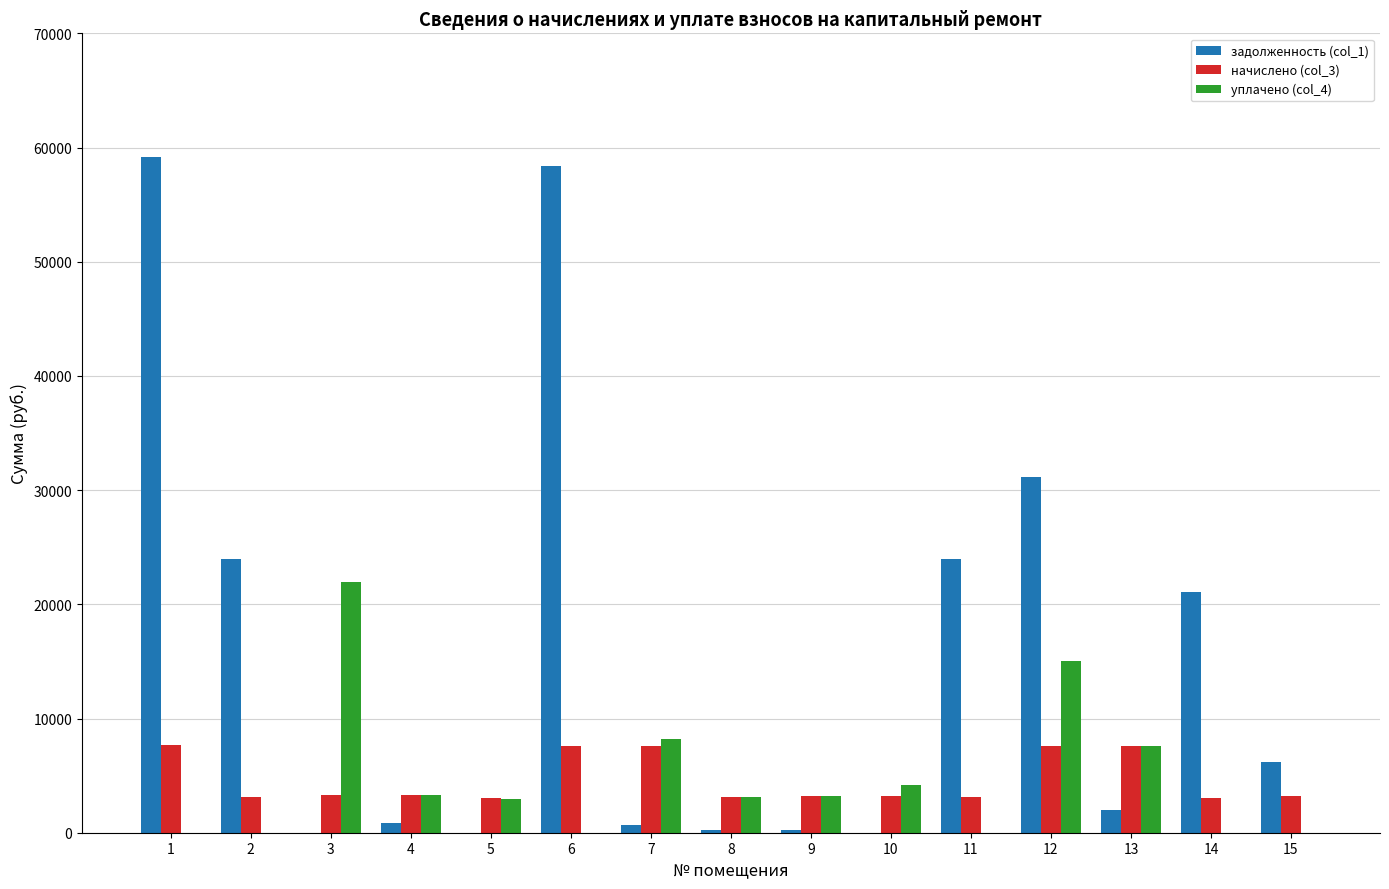

What is the maximum value for задолженность (col_1)?

59163.9